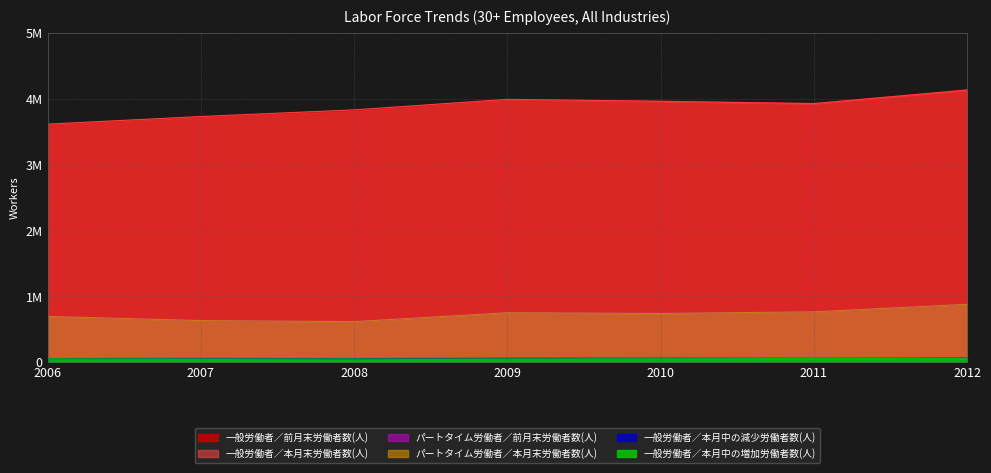

At which category is the sum across all series the highest?

2012